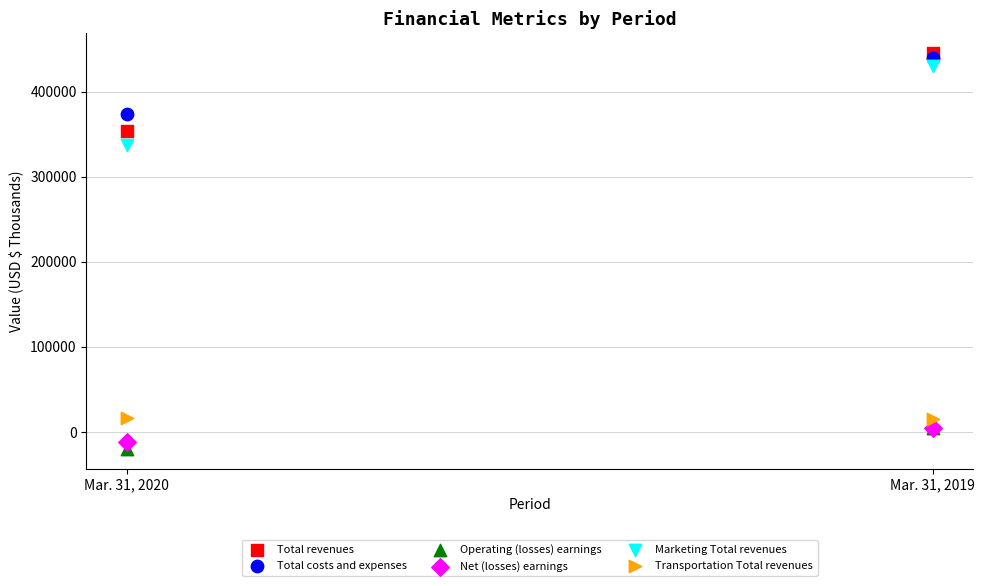

What are all the series names shown in the legend?

Total revenues, Total costs and expenses, Operating (losses) earnings, Net (losses) earnings, Marketing Total revenues, Transportation Total revenues